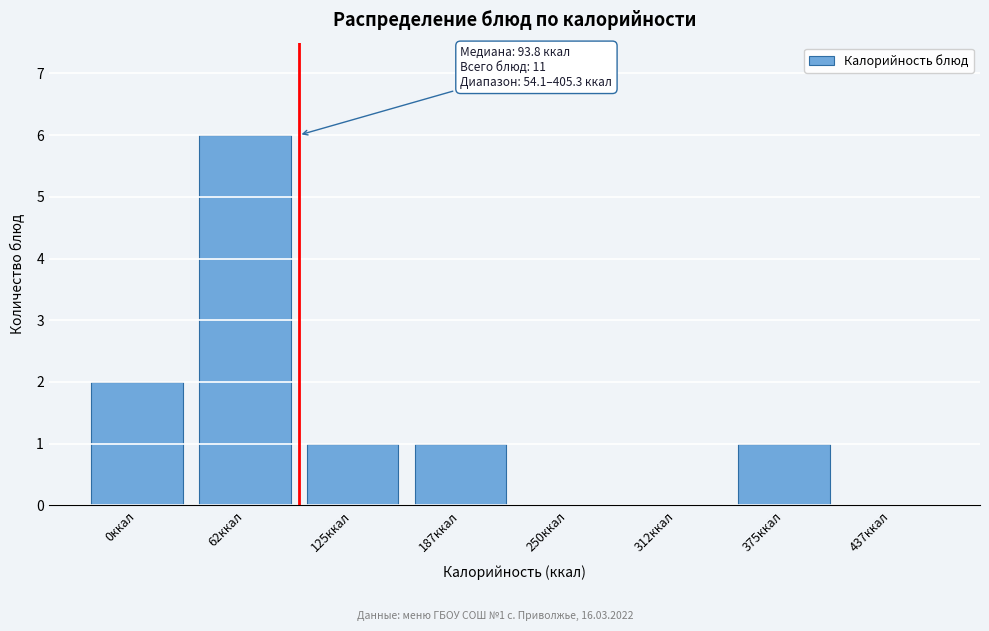

Reading left to right, what are all the values shown in this chart?

0ккал=2	62ккал=6	125ккал=1	187ккал=1	250ккал=0	312ккал=0	375ккал=1	437ккал=0